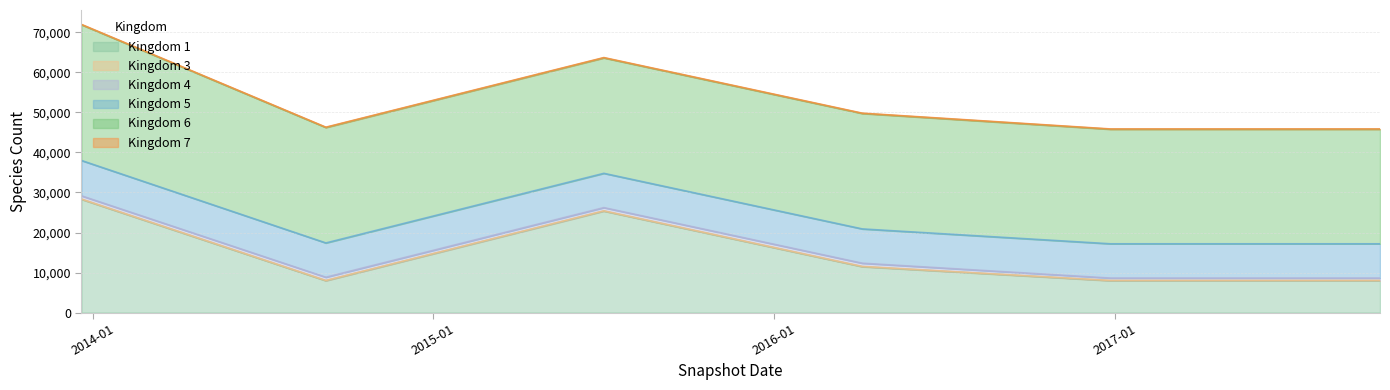

How many values in the kingdom_5 series exceed 8561?

1